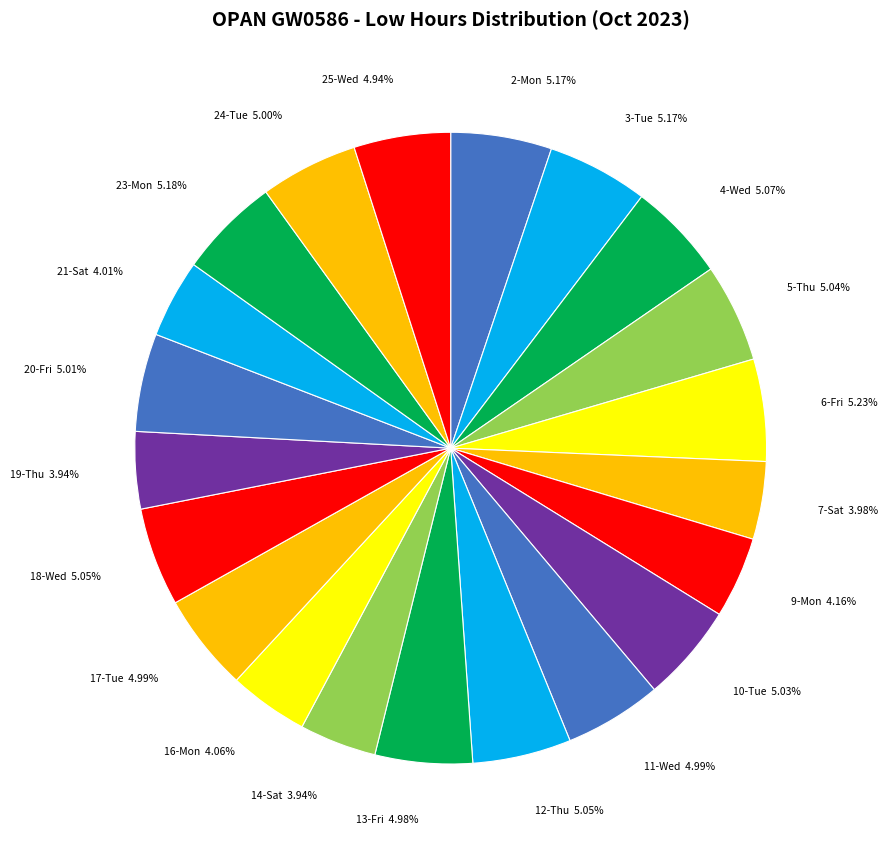

How much of the chart is everything except 19-Thu?

96.1%